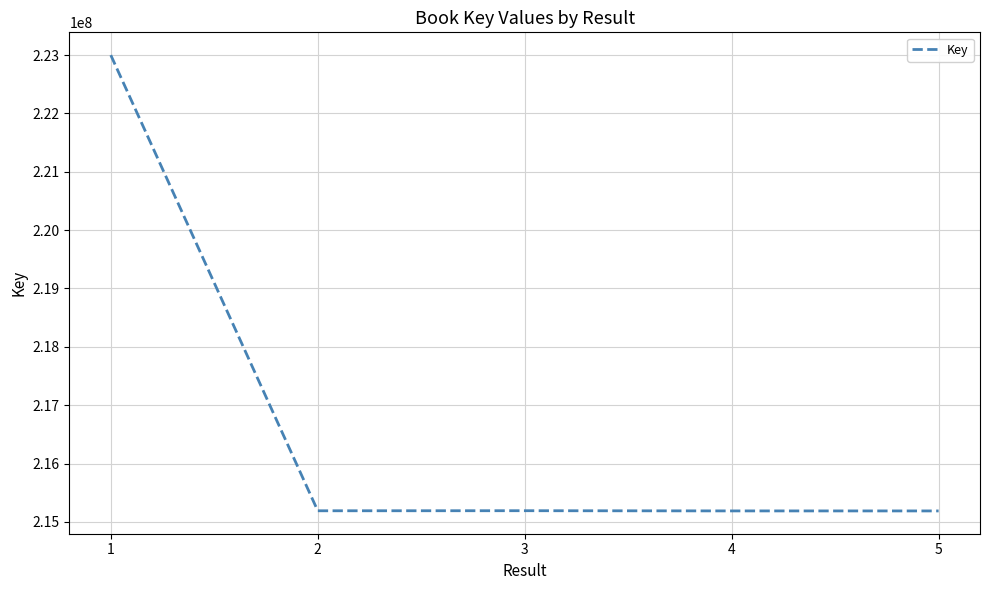

True or false: the data has more than 1 interior local peaks.

False